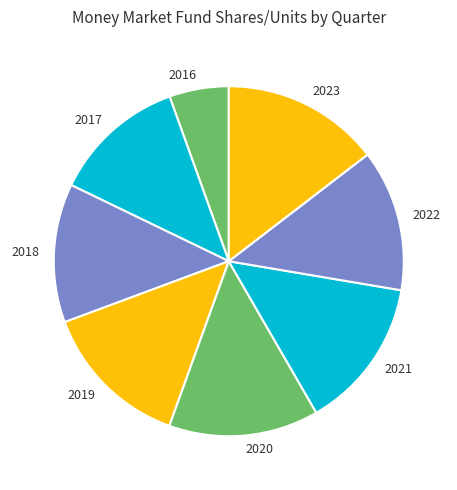

Count the number of slices in the pie.

8